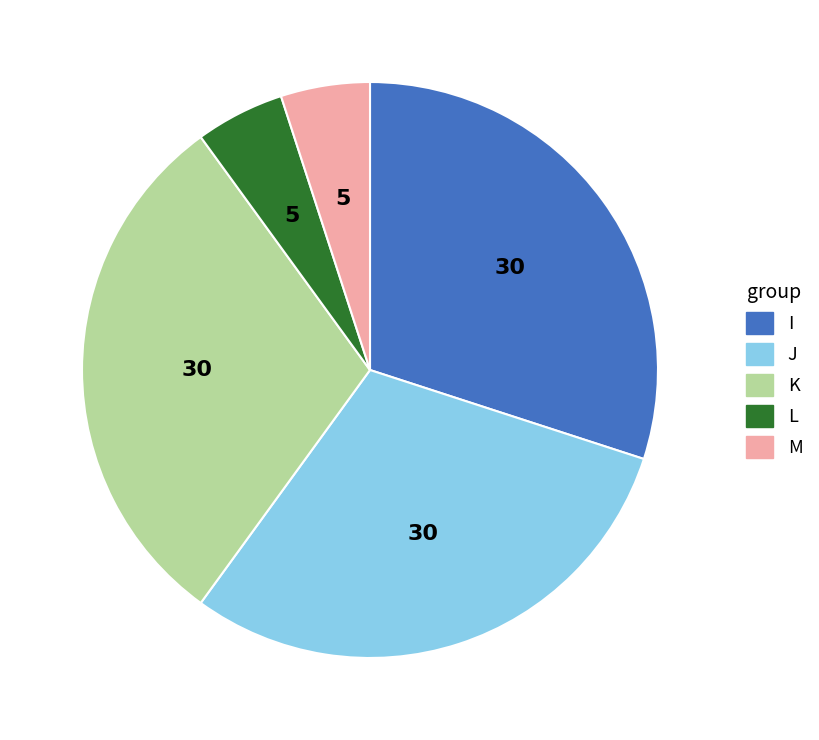

The K slice represents 44% of the pie. True or false?

False